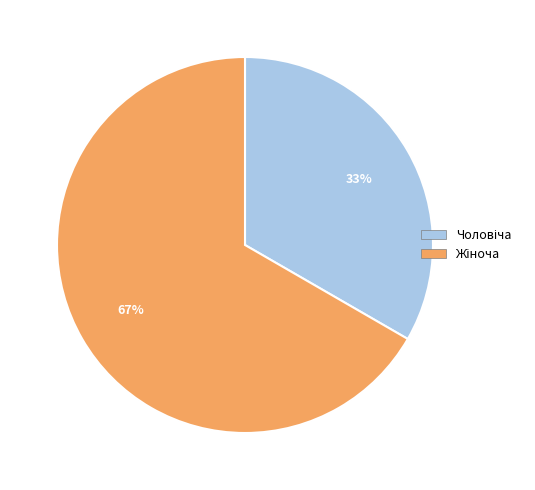

To the nearest percent, what is the average slice percentage?

50%